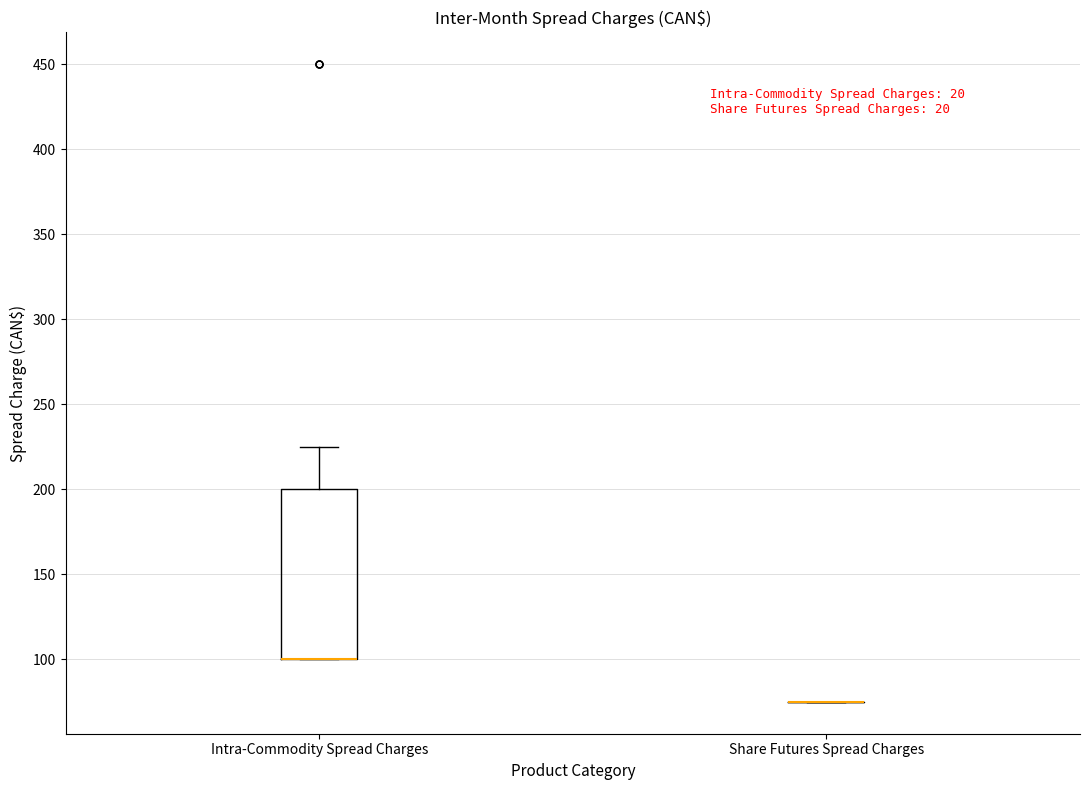

Where does the upper whisker of the box for Intra-Commodity Spread Charges end on the y-axis? The values are not printed on the chart, so give them approximately, as read against the axis.

225